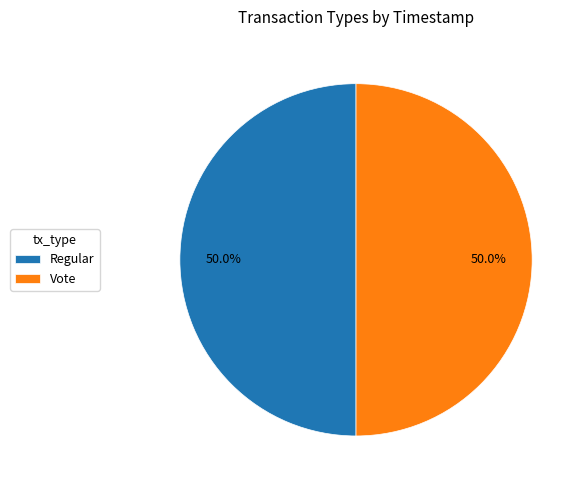

The Regular slice represents 50% of the pie. True or false?

True